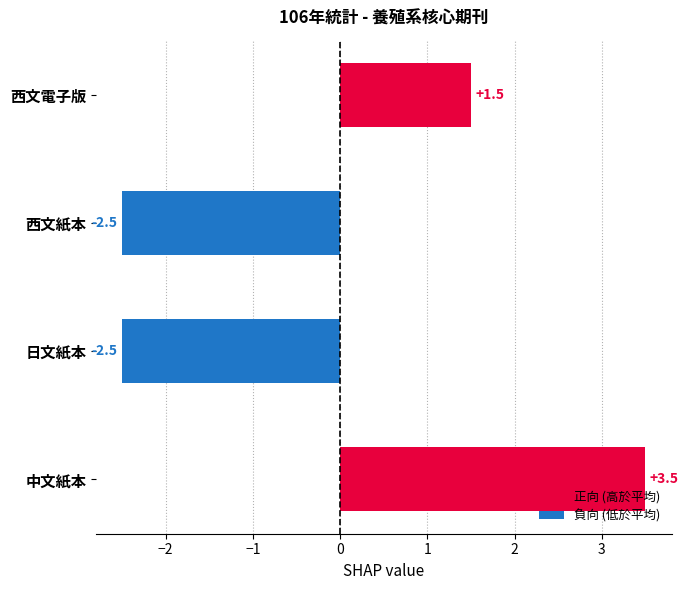

Reading right to left, what are all the values shown in this chart?

正向 (高於平均): 1.5	0.0	0.0	3.5
負向 (低於平均): 0.0	-2.5	-2.5	0.0